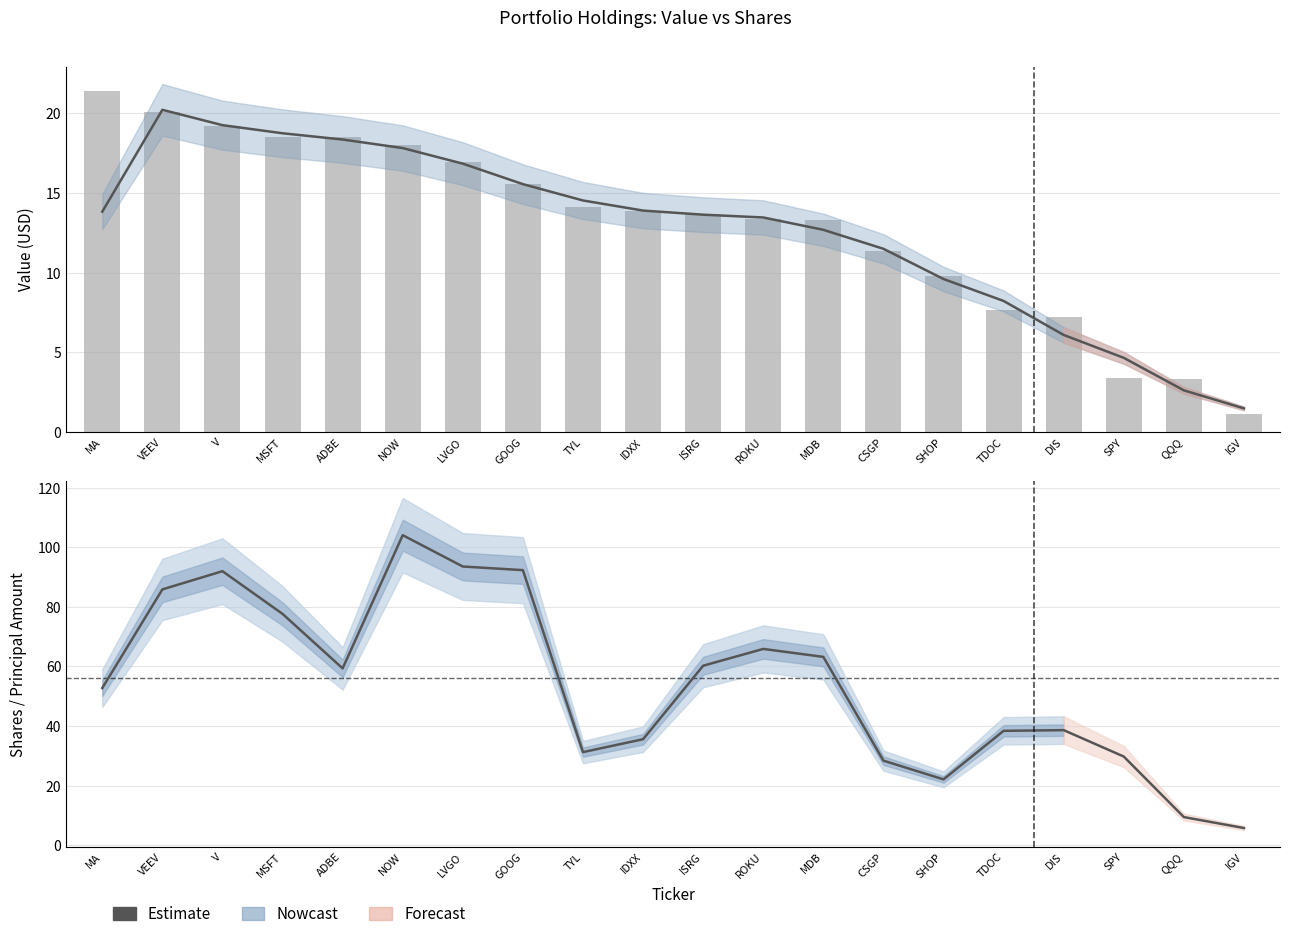

At which label does the data first exceed 59?

VEEV